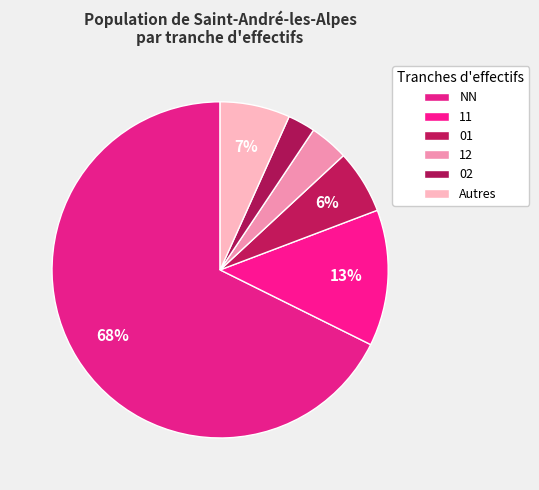

How many segments does this pie chart have?

6